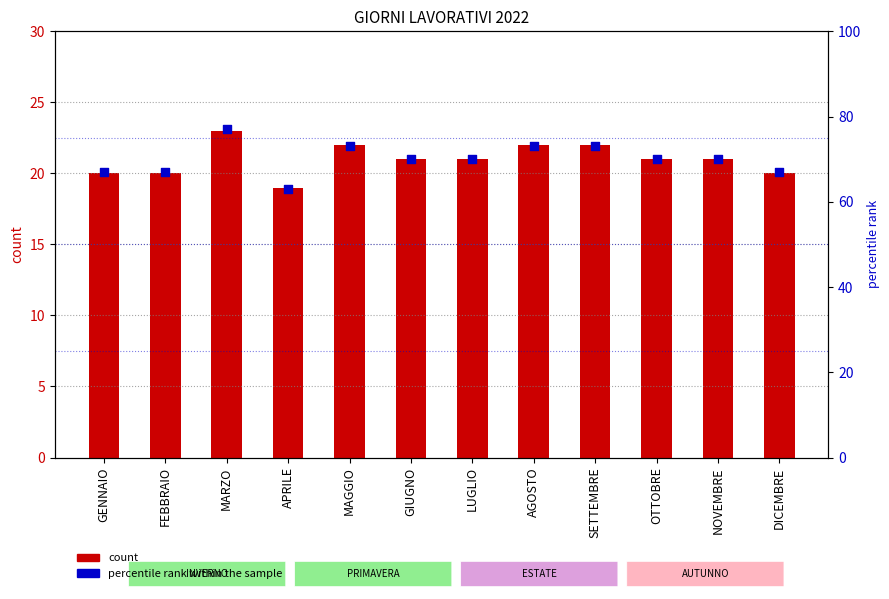

At which category is the sum across all series the highest?

MARZO